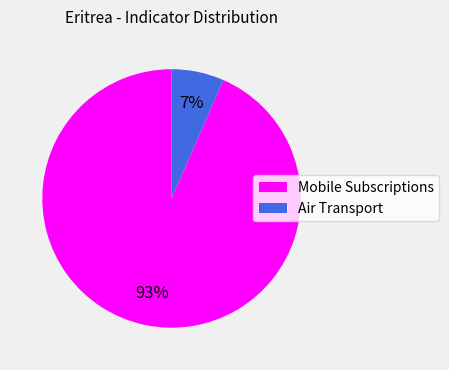

Combined, do Mobile Subscriptions and Air Transport account for over 50%?

Yes